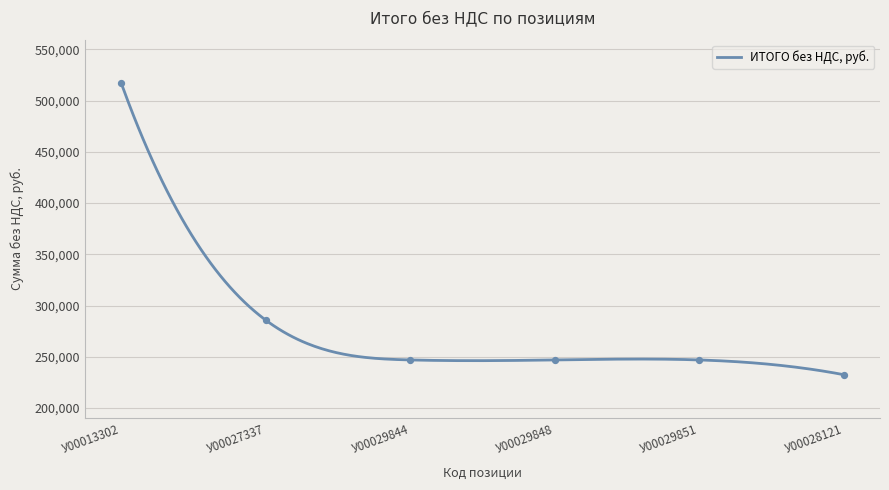

What is the change in value from У00029848 to У00028121?

-14413.2